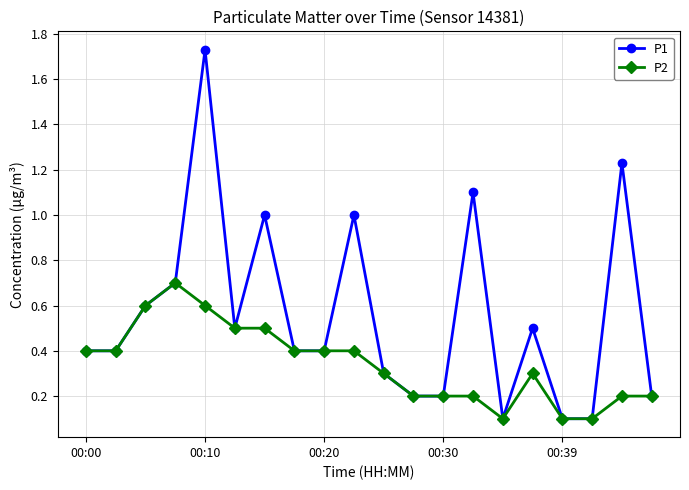

Rank the series by their average value, from highest to lowest.

P1, P2